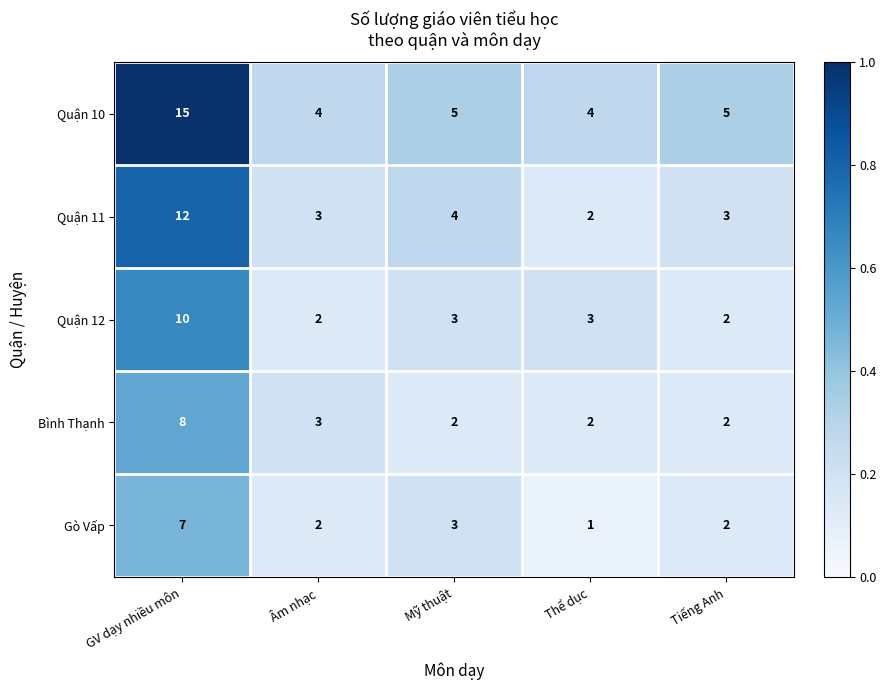

What is the sum of the Gò Vấp values at Mỹ thuật and GV dạy nhiều môn?

10